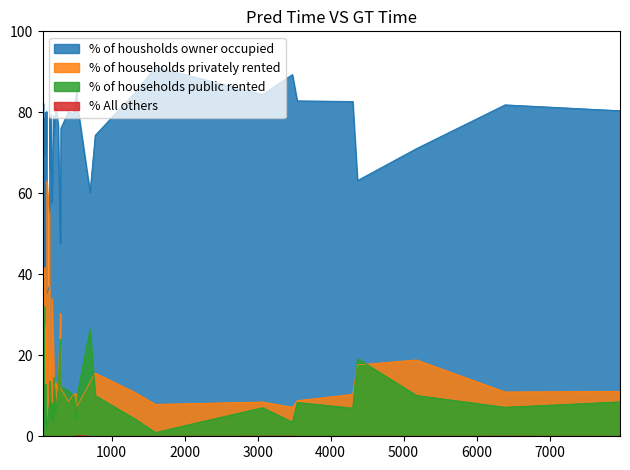

At 14, list the series in order from smallest to largest.

% All others, % of households public rented, % of households privately rented, % of housholds owner occupied